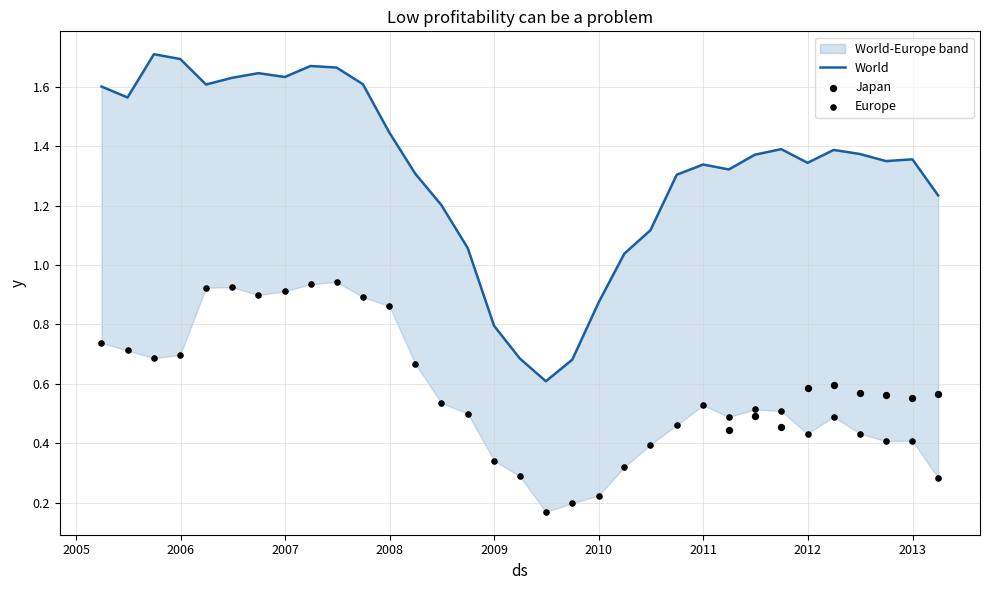

Is the value of Europe at 20 greater than the value of World at 26?

No